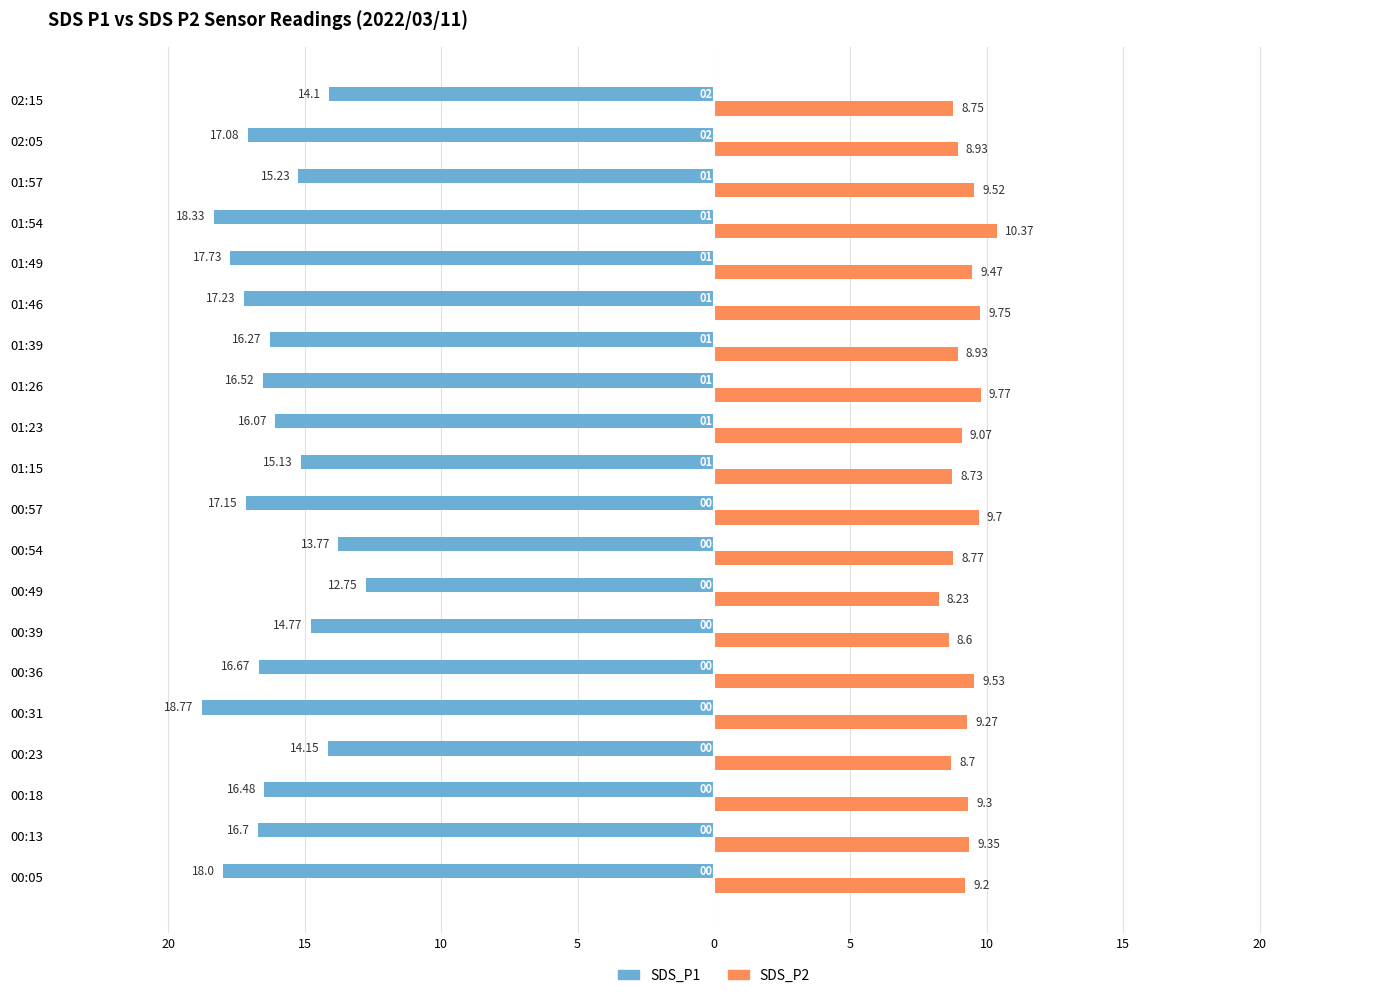

What are all the series names shown in the legend?

SDS_P1, SDS_P2